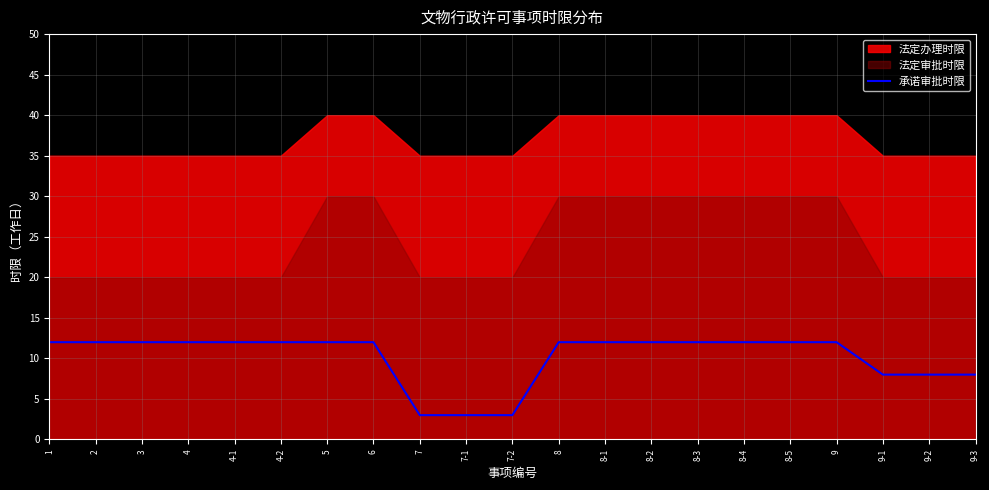

True or false: the data shows 21 at 8-1.

False